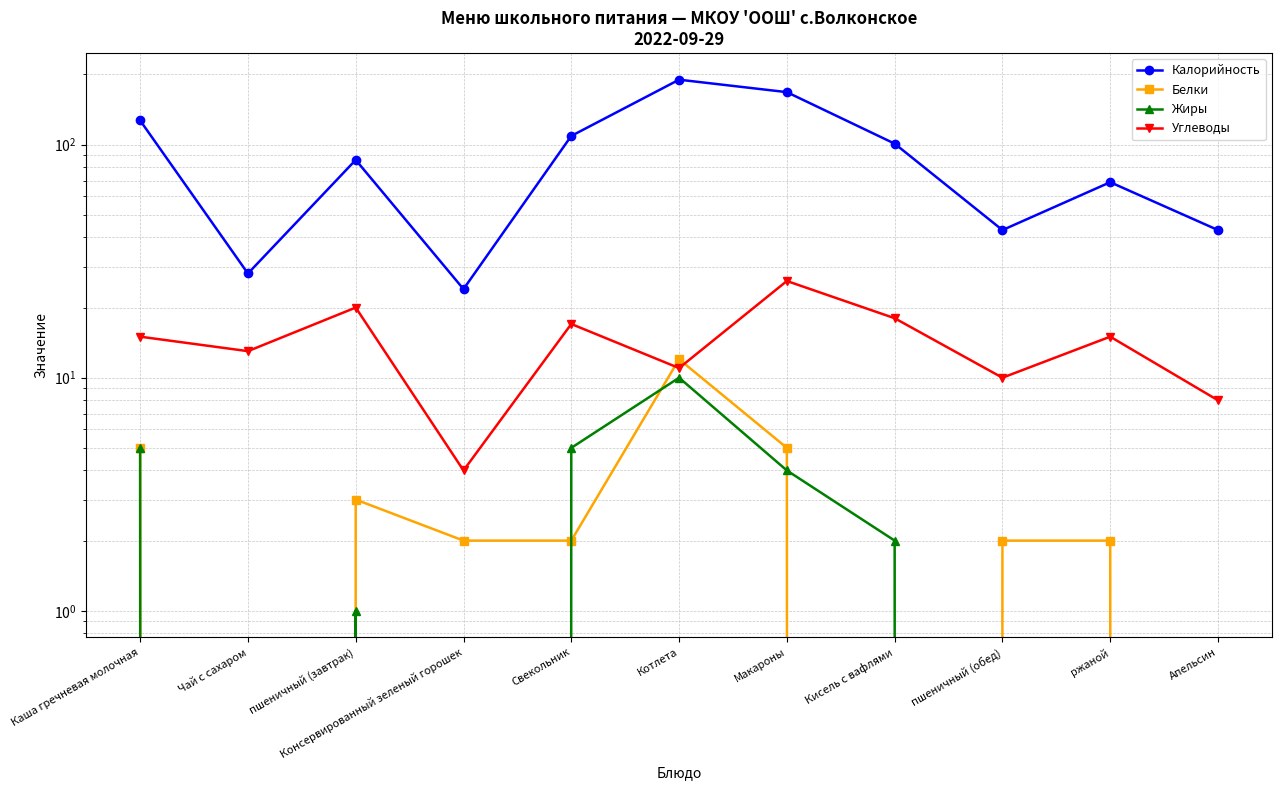

At which label does Углеводы first exceed 15?

пшеничный (завтрак)